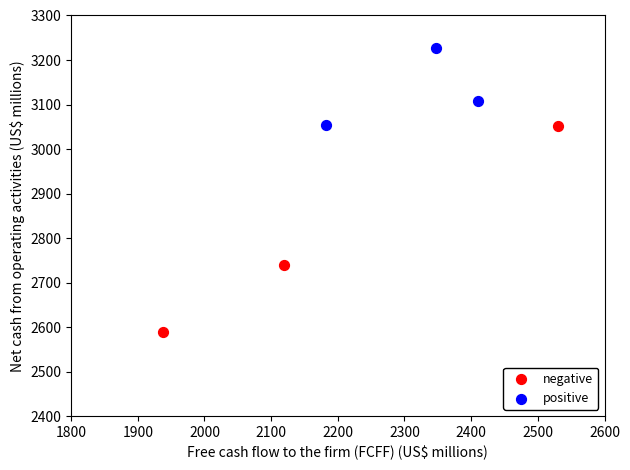

Which series contains the lowest Y value?

negative